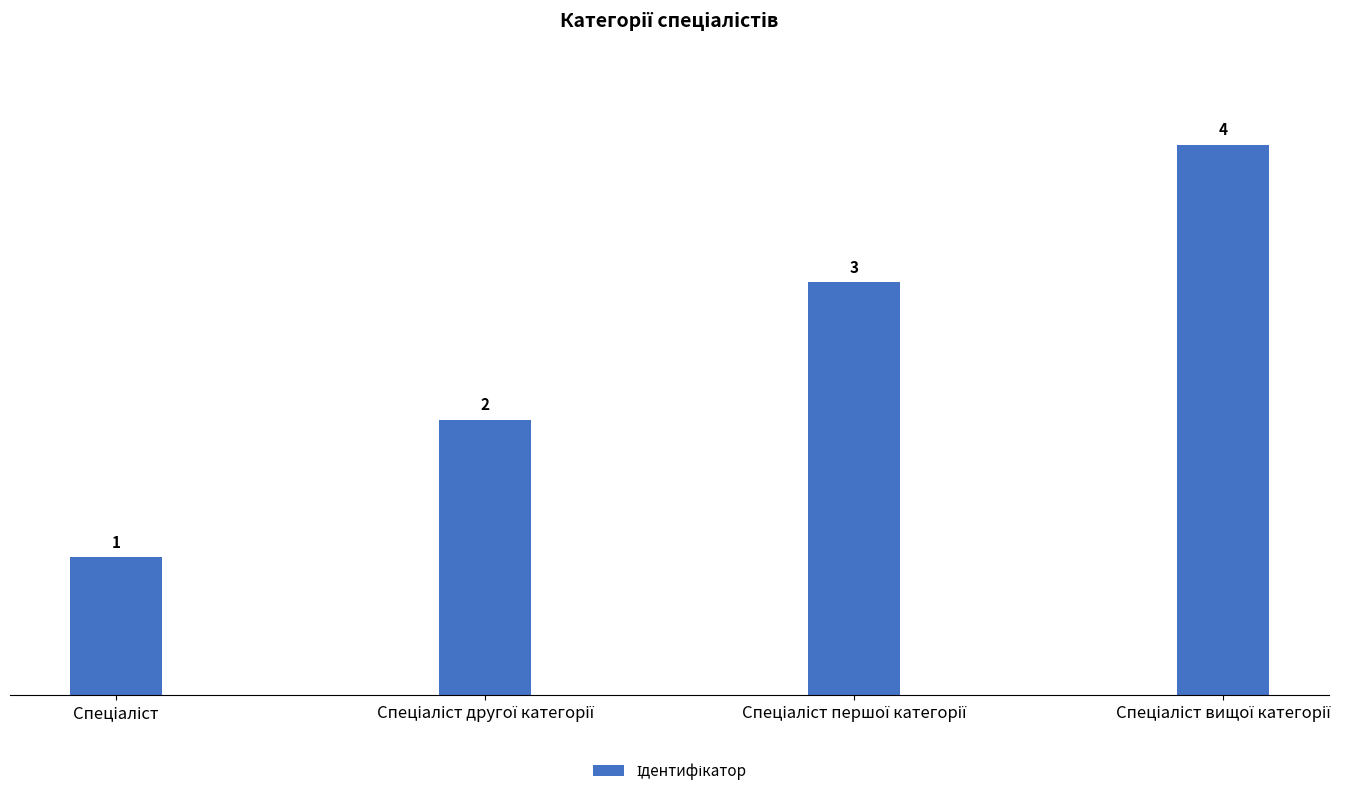

What is the value of the 1st bar from the left?

1